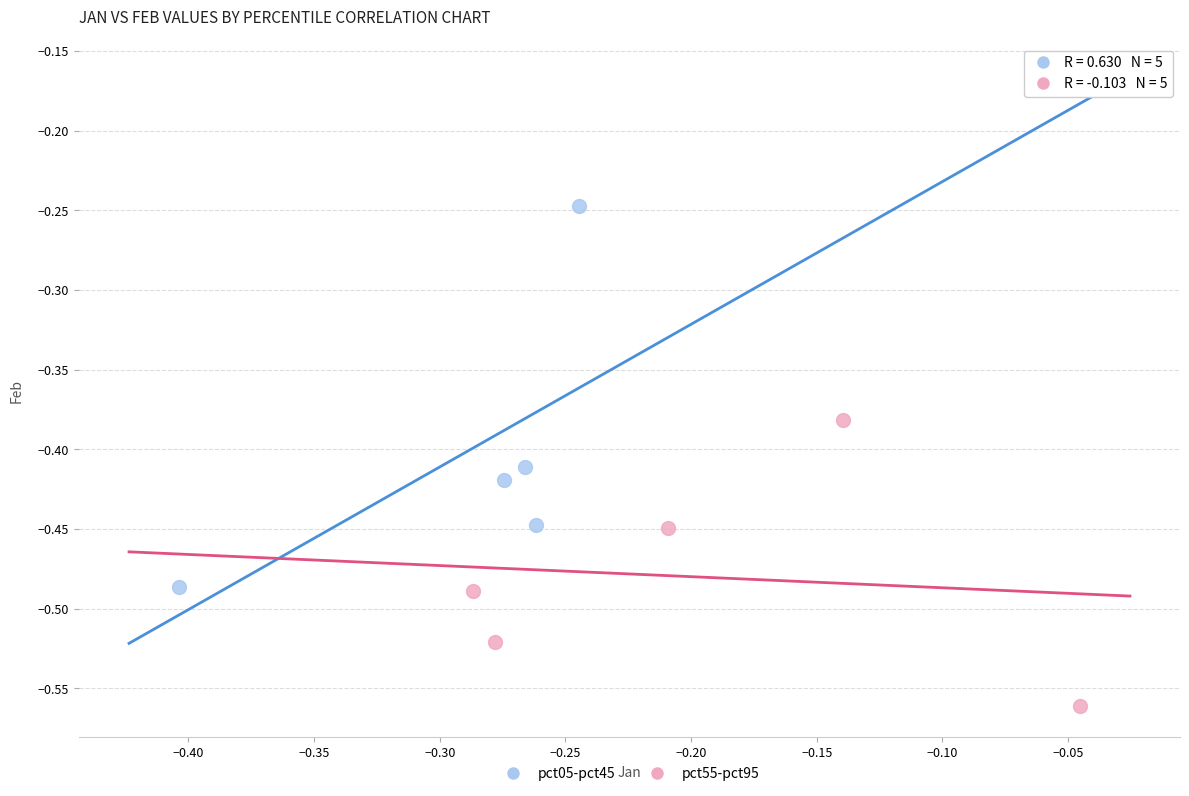

Which series has the largest Y range (max minus min)?

pct05-pct45